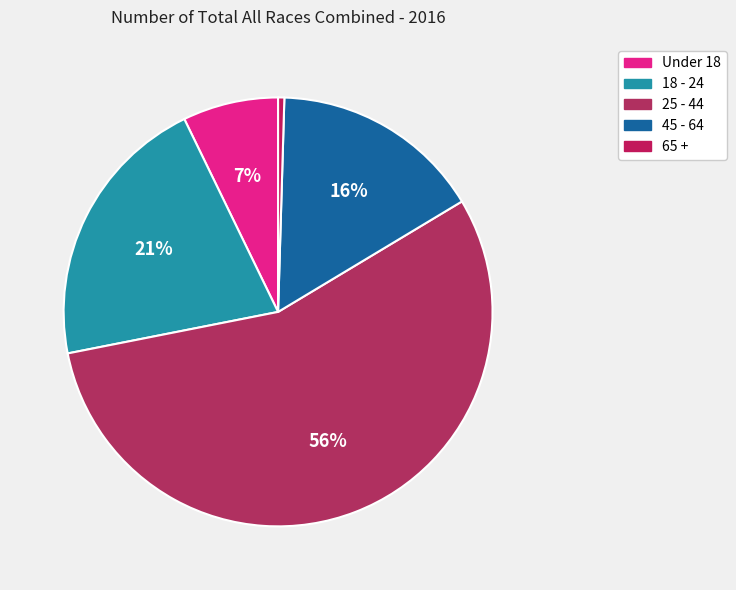

Does any single category account for the majority?

Yes